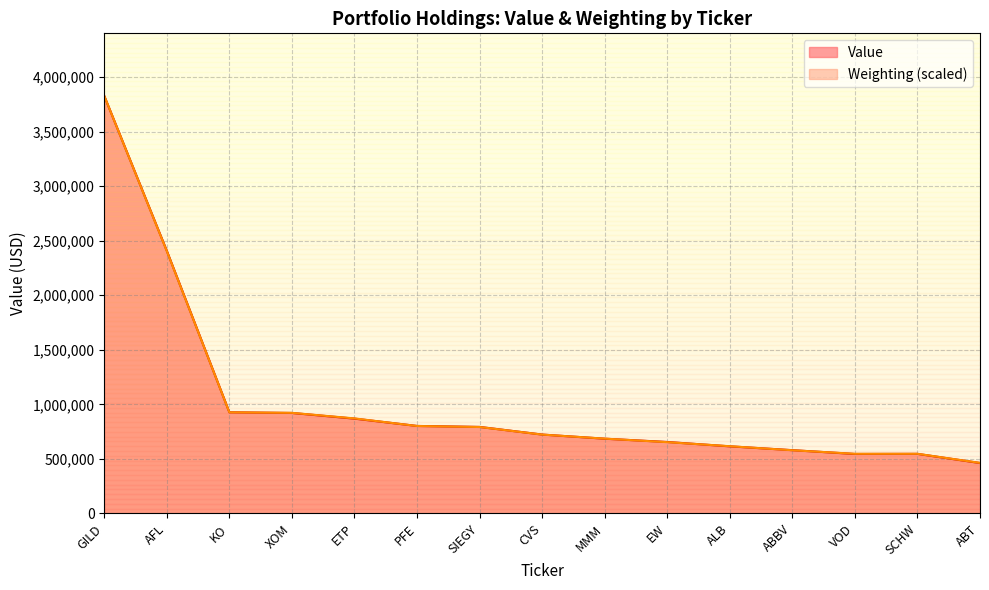

After their last crossing, which series has the higher values: Weighting or Value?

Weighting